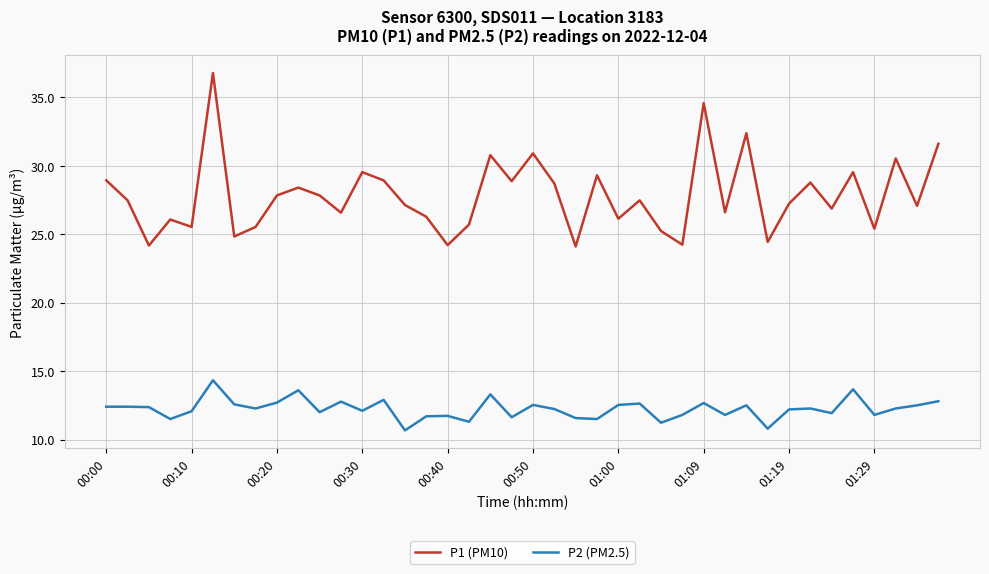

Which series has the largest total across all categories?

P1 (PM10)